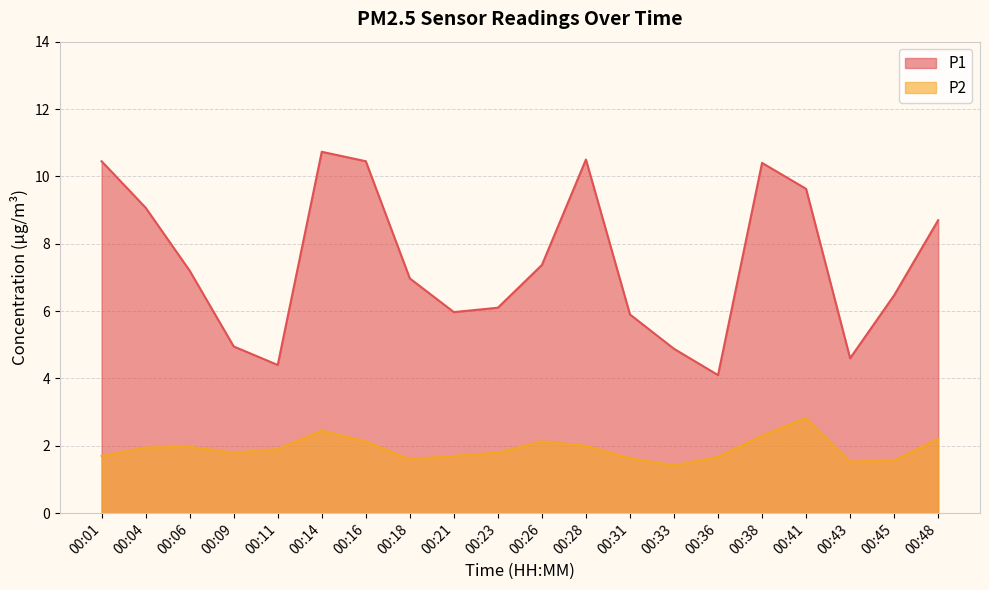

True or false: P2 and P1 cross at least once.

False